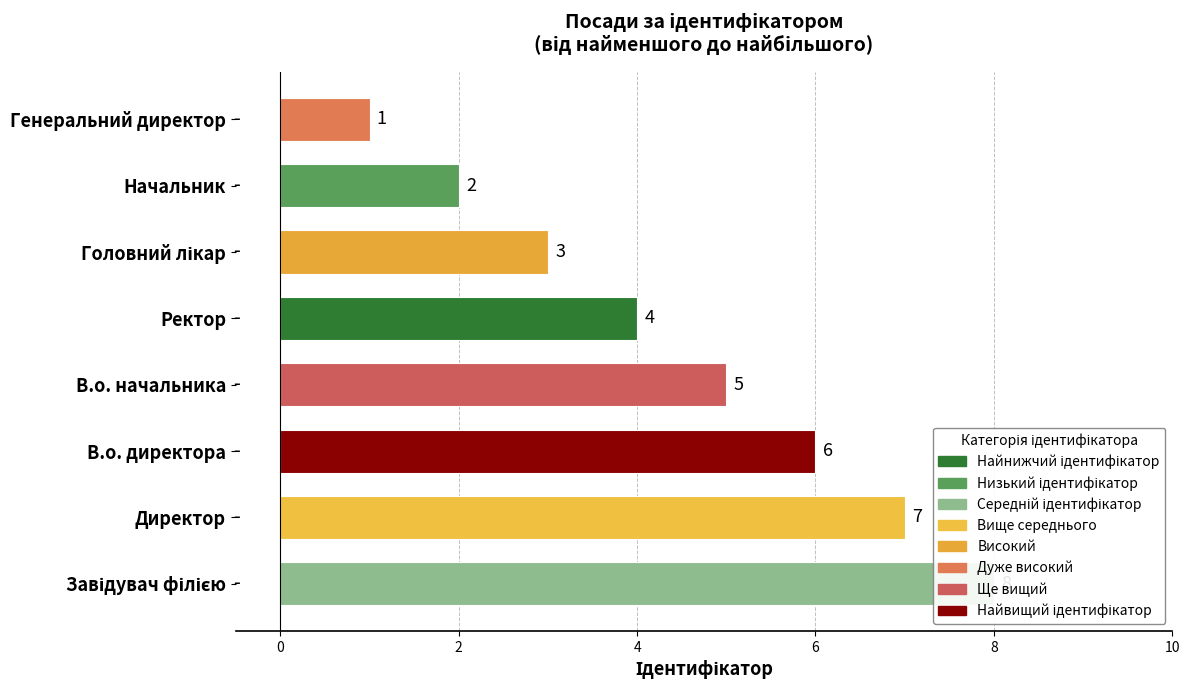

Rank the categories by value from lowest to highest.

Генеральний директор, Начальник, Головний лікар, Ректор, В.о. начальника, В.о. директора, Директор, Завідувач філією